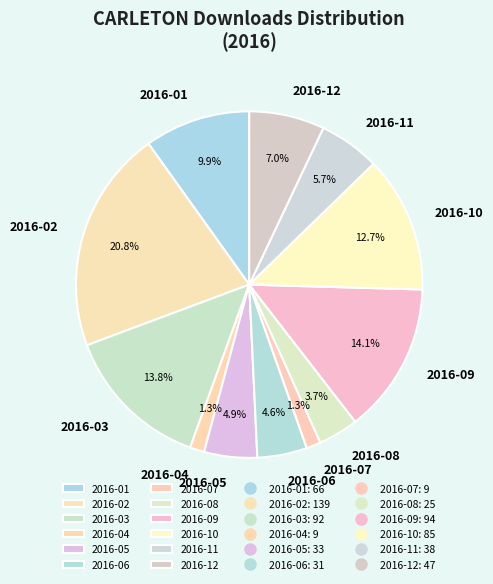

The 2016-10 slice represents 13% of the pie. True or false?

True